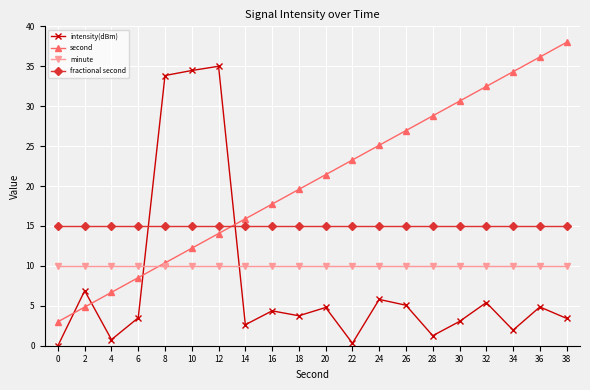

What is the value of the fractional second point at the 13th from the left?

15.0